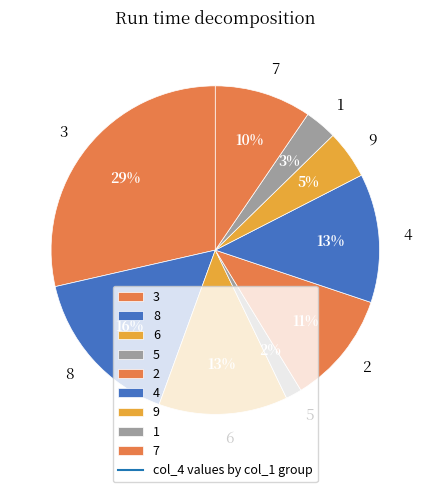

Which has a higher value, 4 or 8?

8